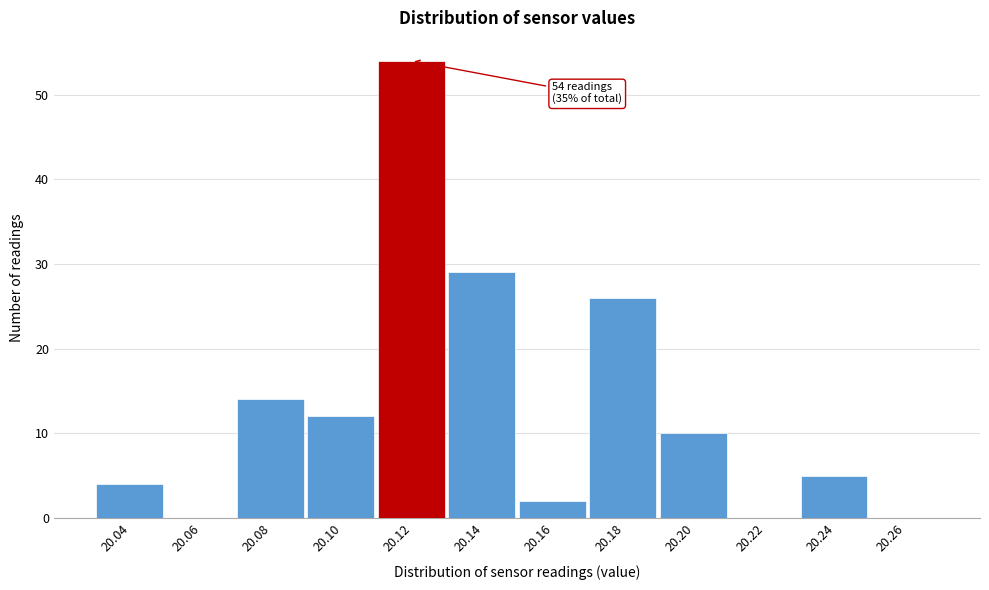

Reading right to left, list all the values displayed in this chart.

20.26=0	20.24=5	20.22=0	20.20=10	20.18=26	20.16=2	20.14=29	20.12=54	20.10=12	20.08=14	20.06=0	20.04=4